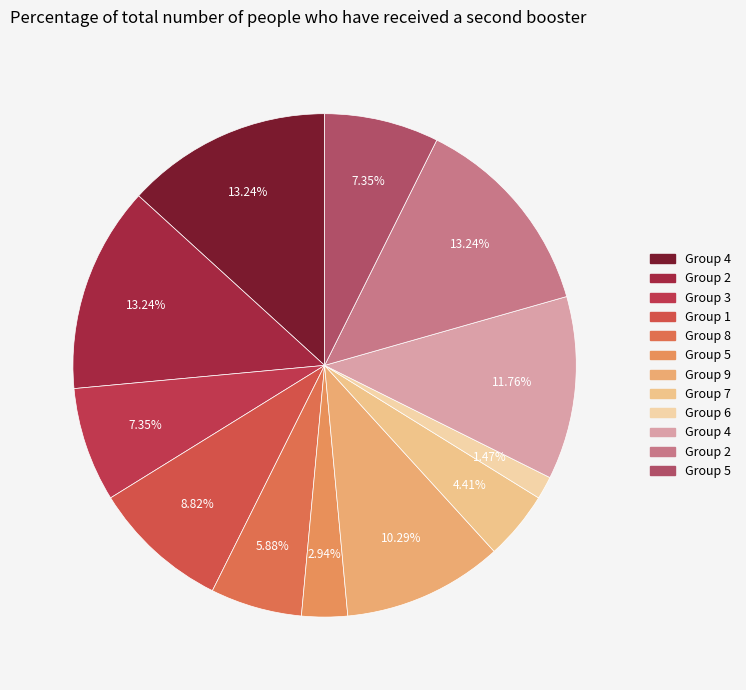

Which slice is the smallest?

6